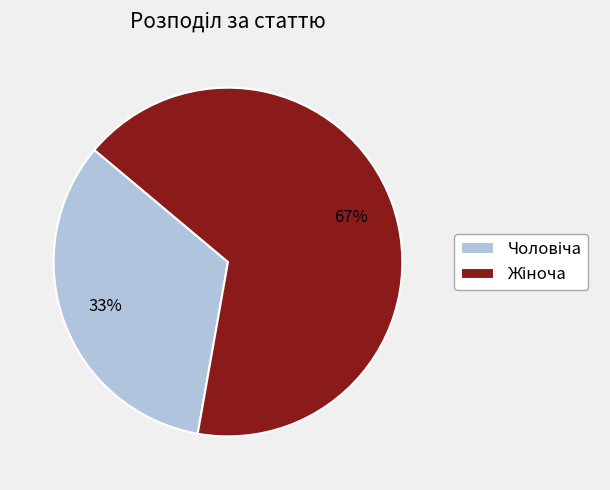

Is there a majority slice in this chart?

Yes